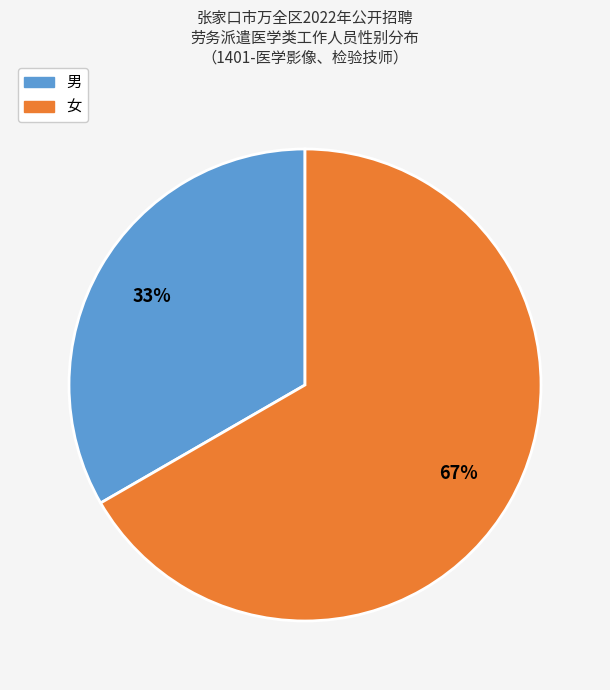

Combined, do 男 and 女 account for over 50%?

Yes